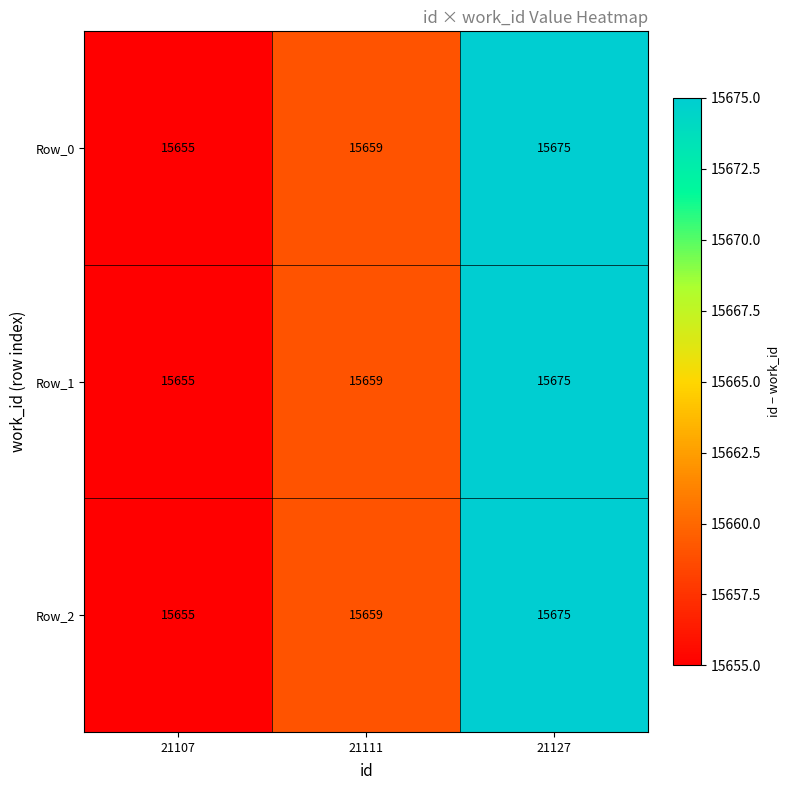

What is the sum of the Row_1 values at 21127 and 21107?

31330